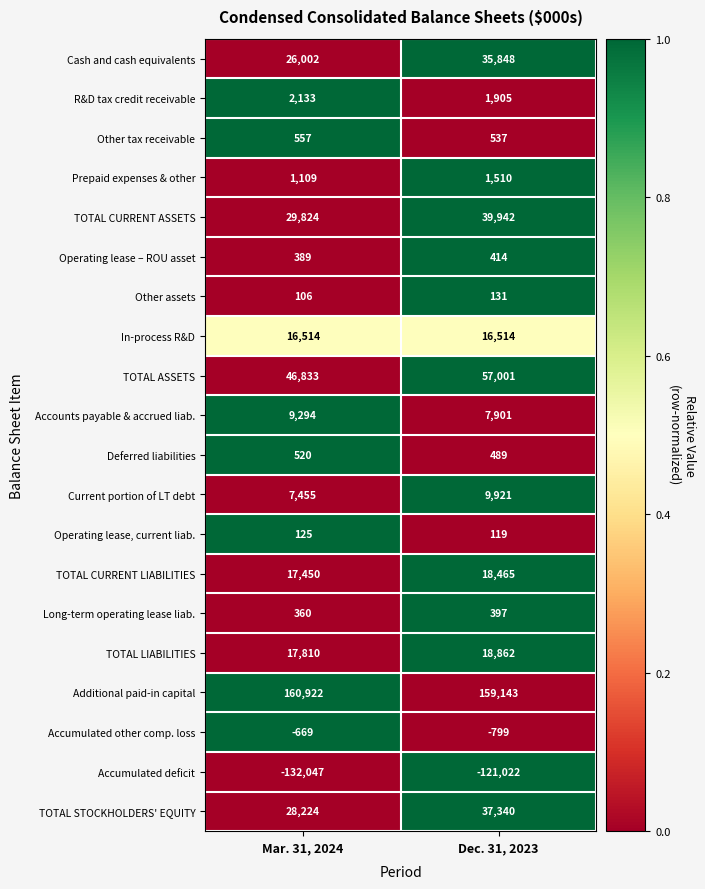

What is the spread (max minus min) of values at Dec. 31, 2023?

280165